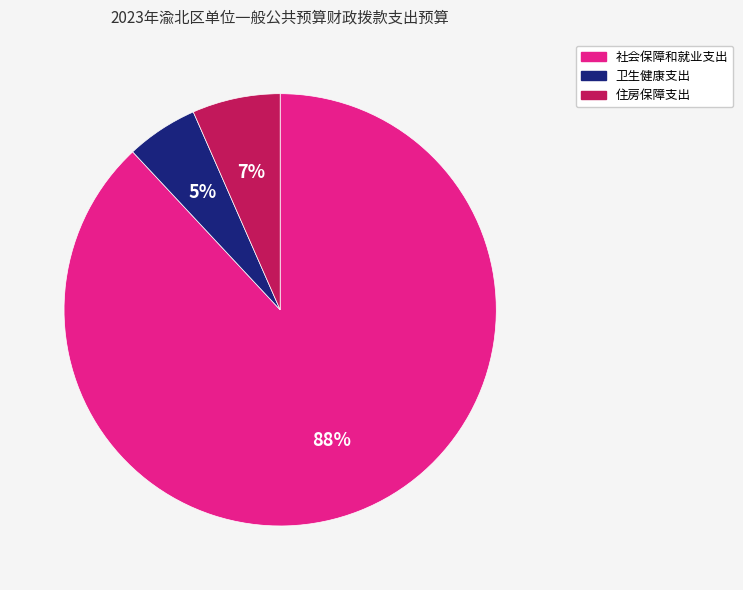

Combined, do 社会保障和就业支出 and 住房保障支出 account for over 50%?

Yes